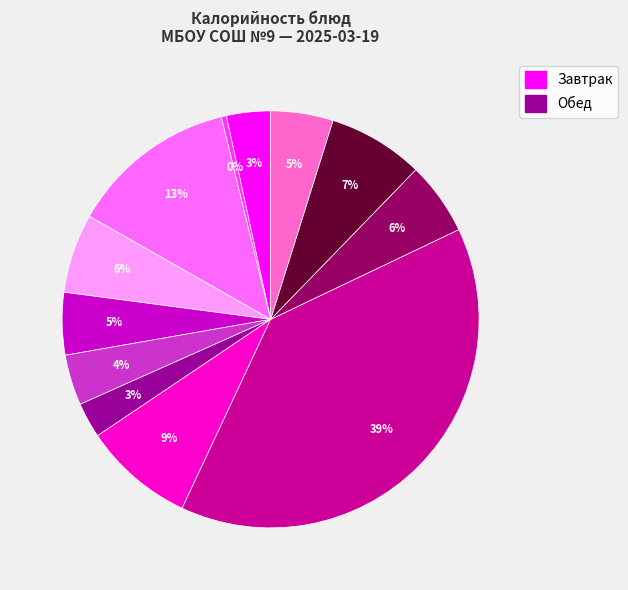

How many segments does this pie chart have?

12